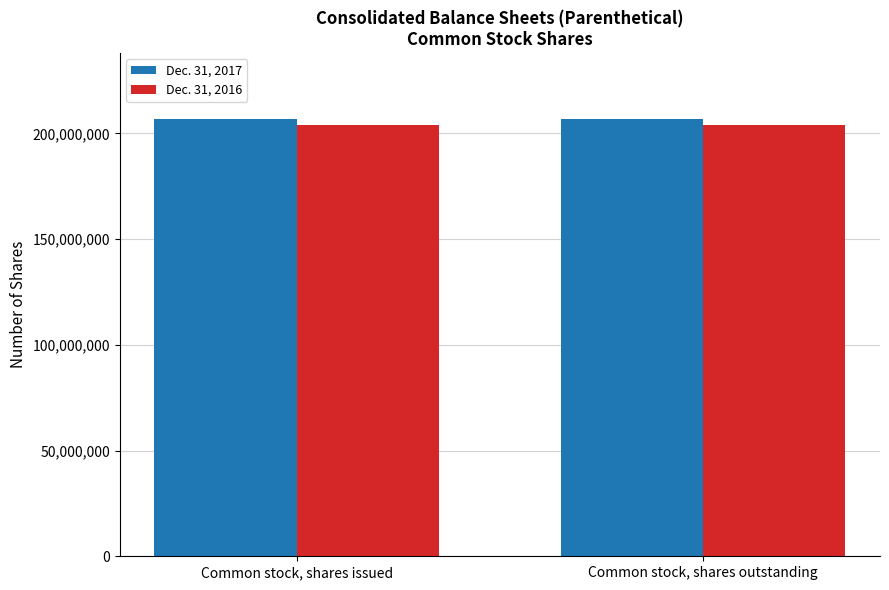

What is the maximum value shown in the chart?

206904600